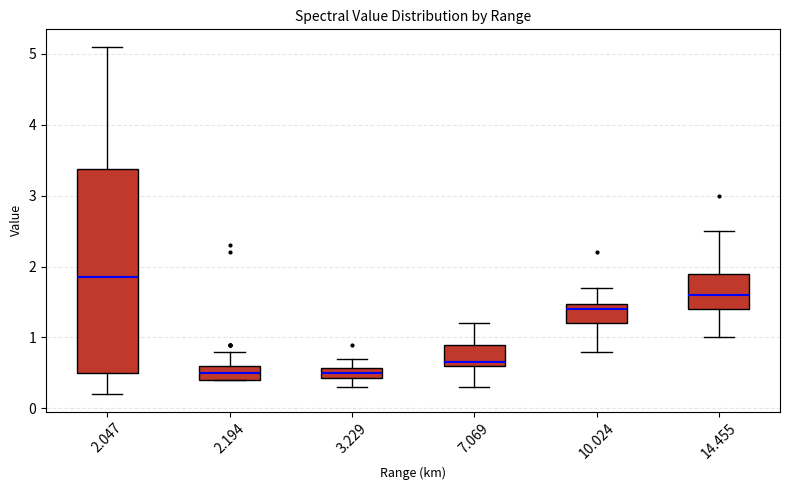

Where does the median line of the box at x = 3.229 sit on the y-axis? The values are not printed on the chart, so give them approximately, as read against the axis.

0.5